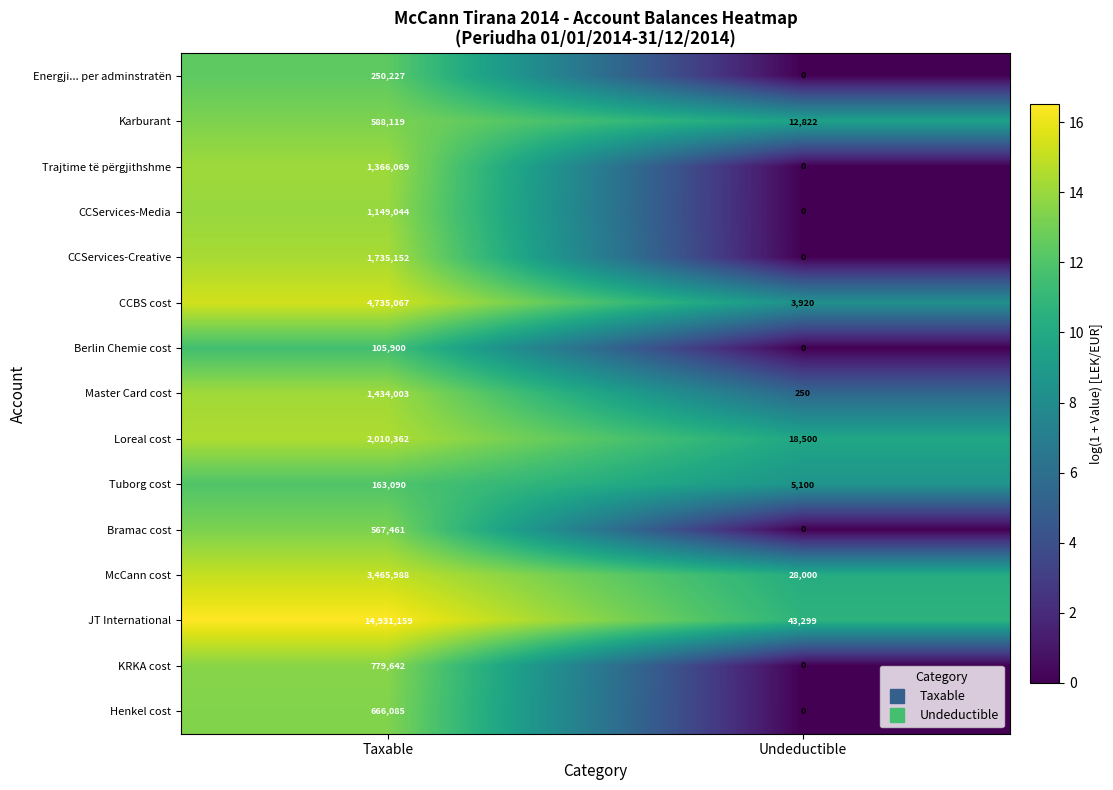

The CCServices-Media series shows 1149044 at Taxable. True or false?

True